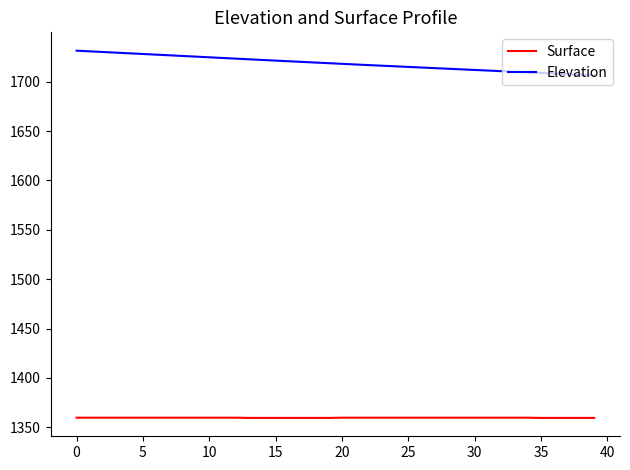

List the series in order of their overall mean, highest first.

Elevation, Surface